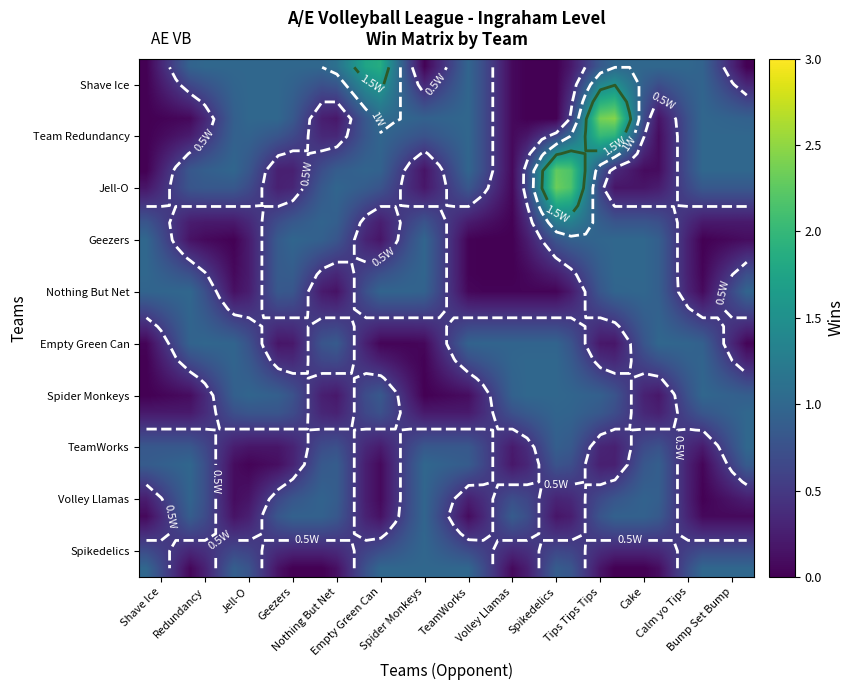

The Team Redundancy Team series shows 0 at Geezers. True or false?

False